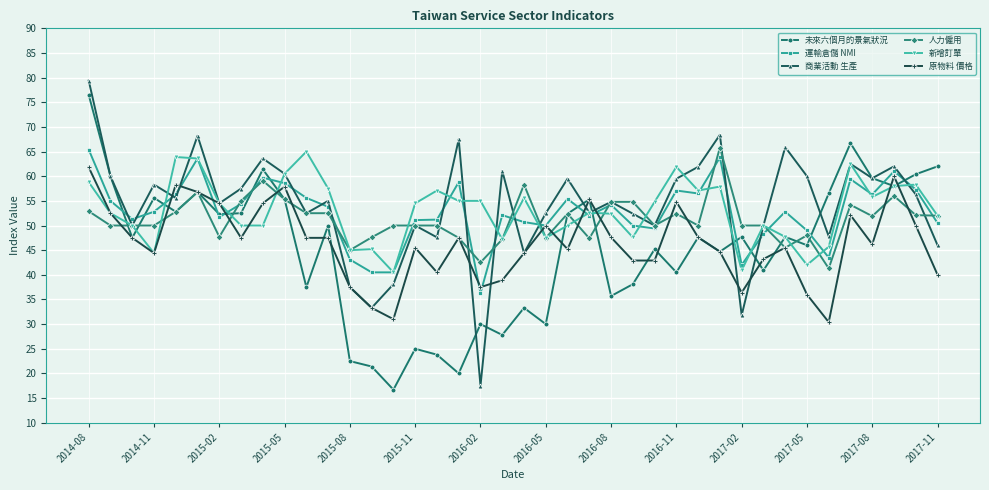

Which series has the largest total across all categories?

商業活動 生產